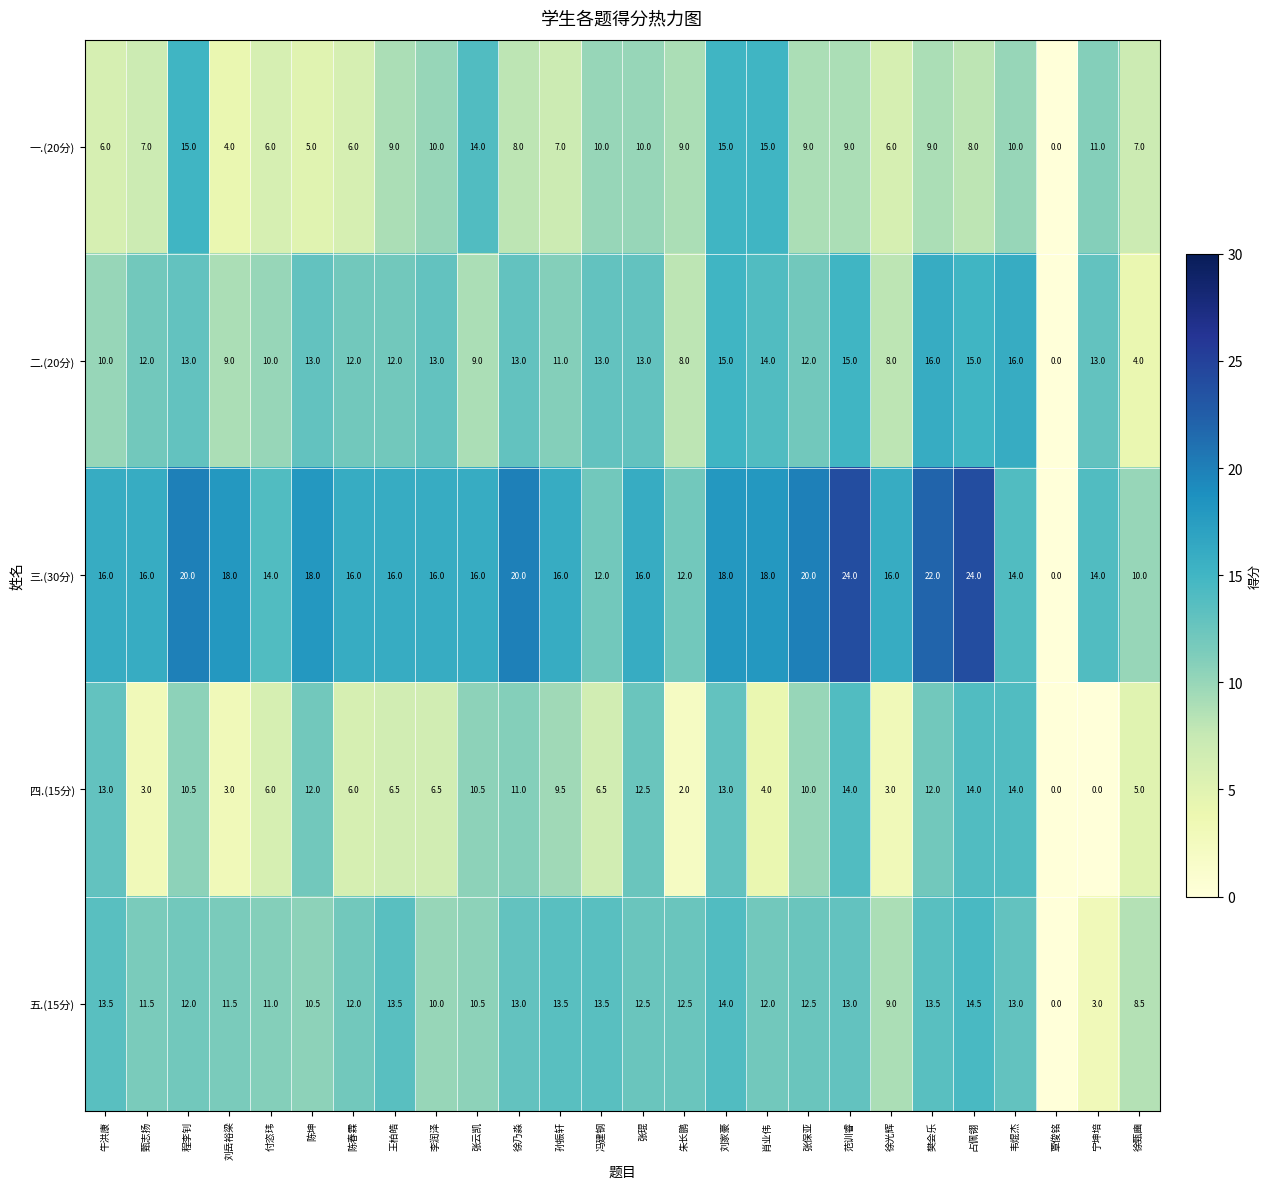

At how many categories does at least one series exceed 1?

25